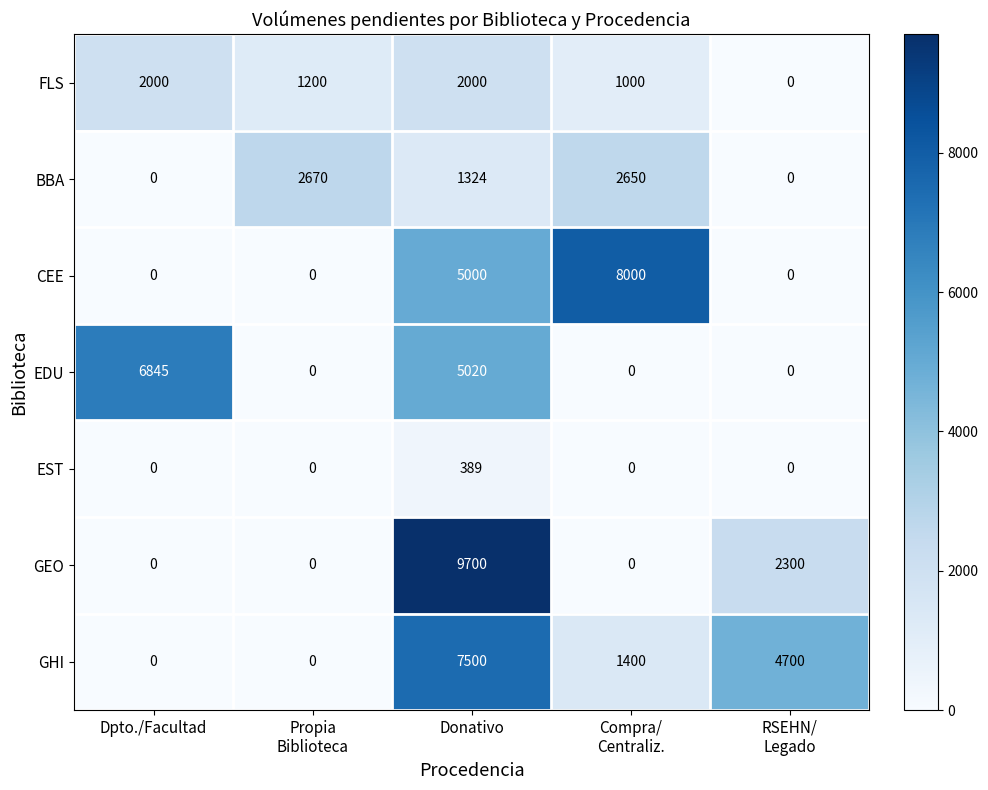

What is the difference between the maximum and second lowest values in the FLS series?

1000